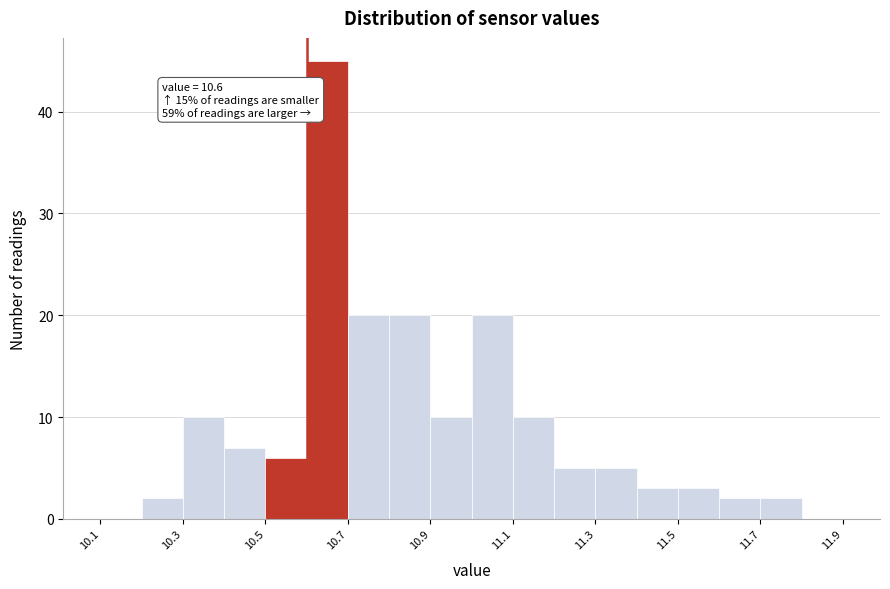

Which range on the x-axis has the tallest bar?

10.6 to 10.7